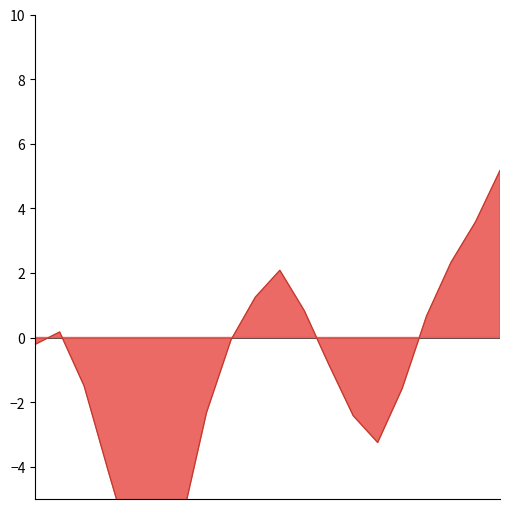

What is the sum of the values at 2014-11-09 and 2014-11-07?

-5.8